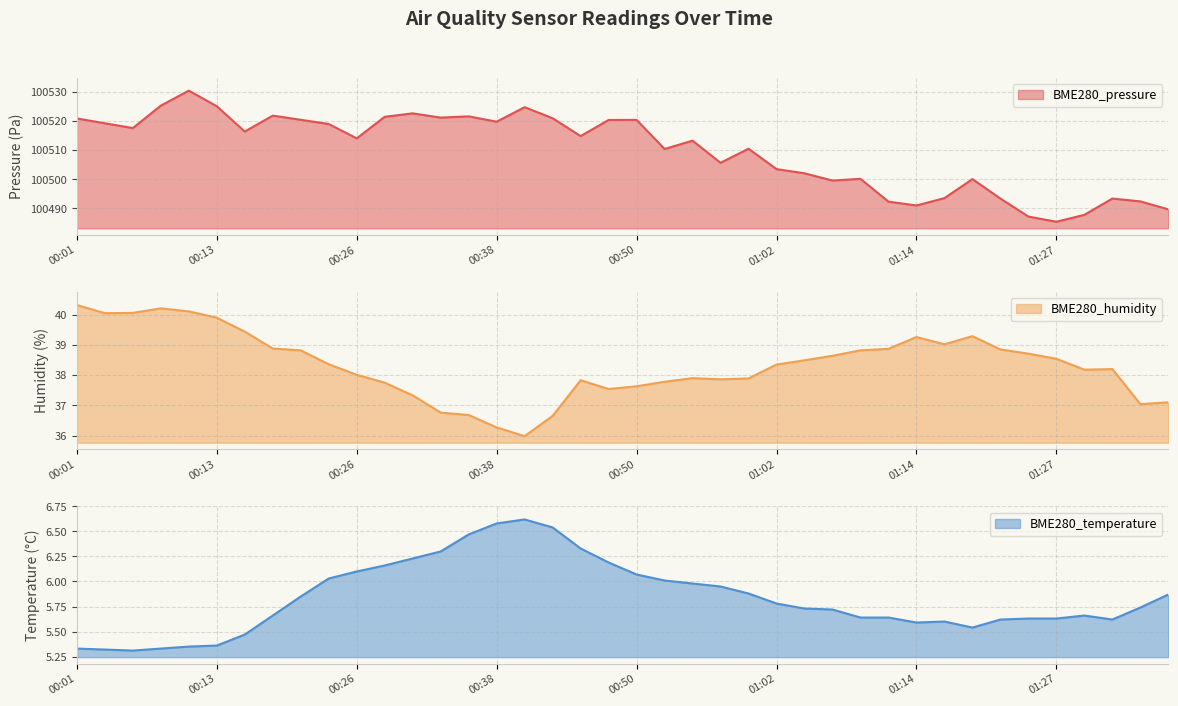

At which category does BME280_temperature reach its first local peak?

00:40